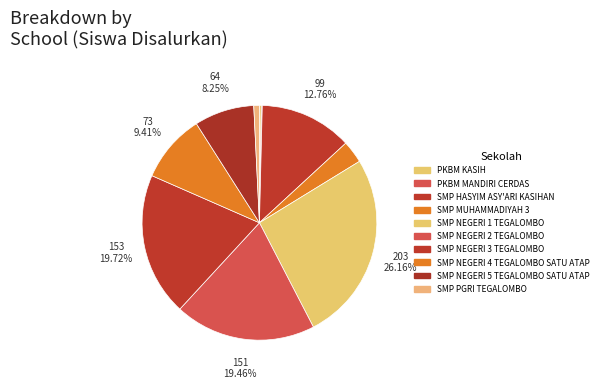

Count the number of slices in the pie.

10